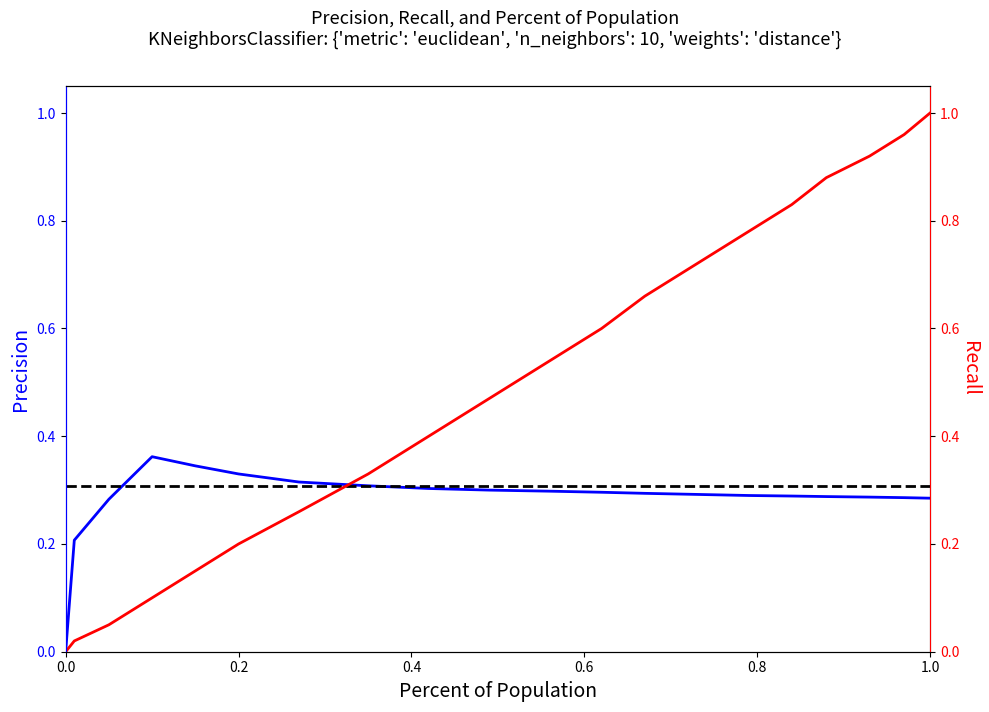

Which series has the largest total across all categories?

Recall